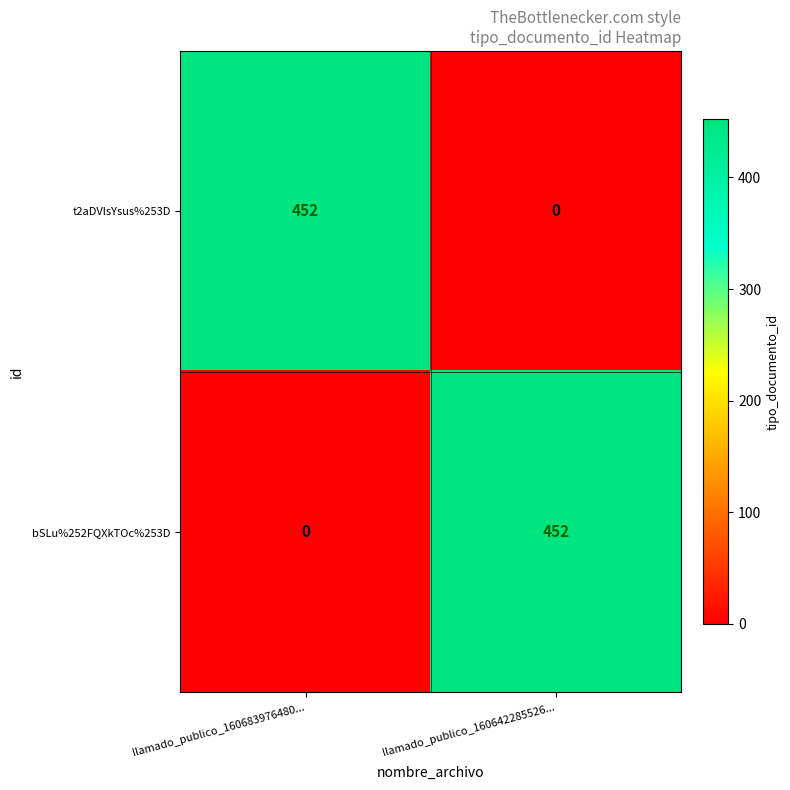

Reading right to left, what are all the values shown in this chart?

t2aDVlsYsus%253D: llamado_publico_160642285526...=0	llamado_publico_160683976480...=452
bSLu%252FQXkTOc%253D: llamado_publico_160642285526...=452	llamado_publico_160683976480...=0